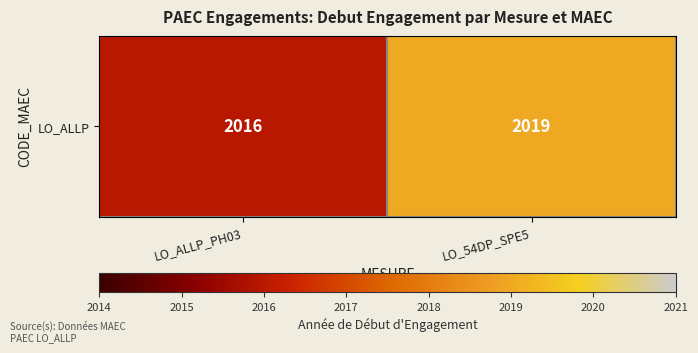

The chart shows a value of 2016 at LO_ALLP_PH03. True or false?

True